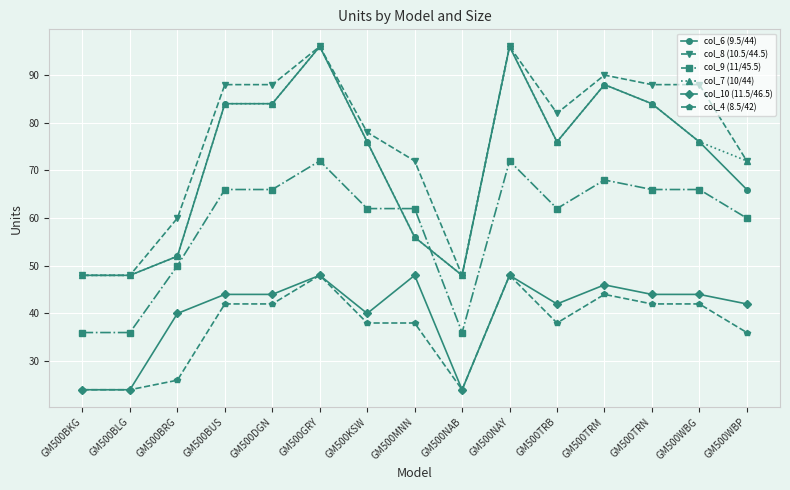

What are all the series names shown in the legend?

col_6 (9.5/44), col_8 (10.5/44.5), col_9 (11/45.5), col_7 (10/44), col_10 (11.5/46.5), col_4 (8.5/42)